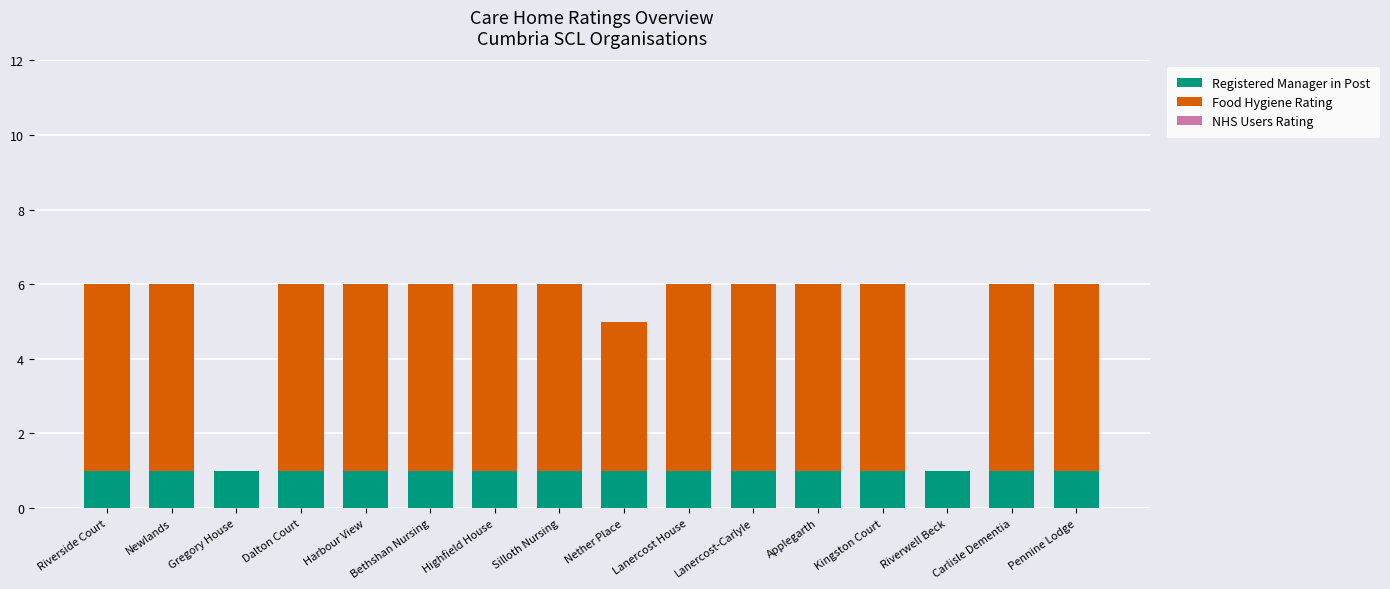

True or false: Registered Manager in Post has a value of 0 at Riverwell Beck.

False